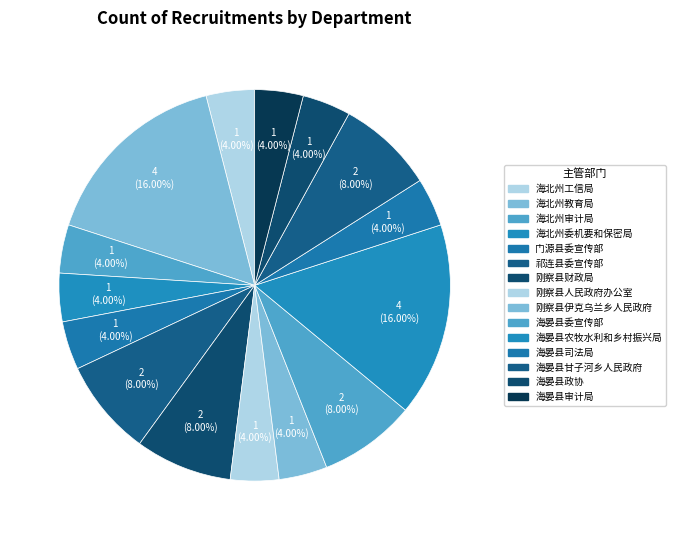

Does any single category account for the majority?

No